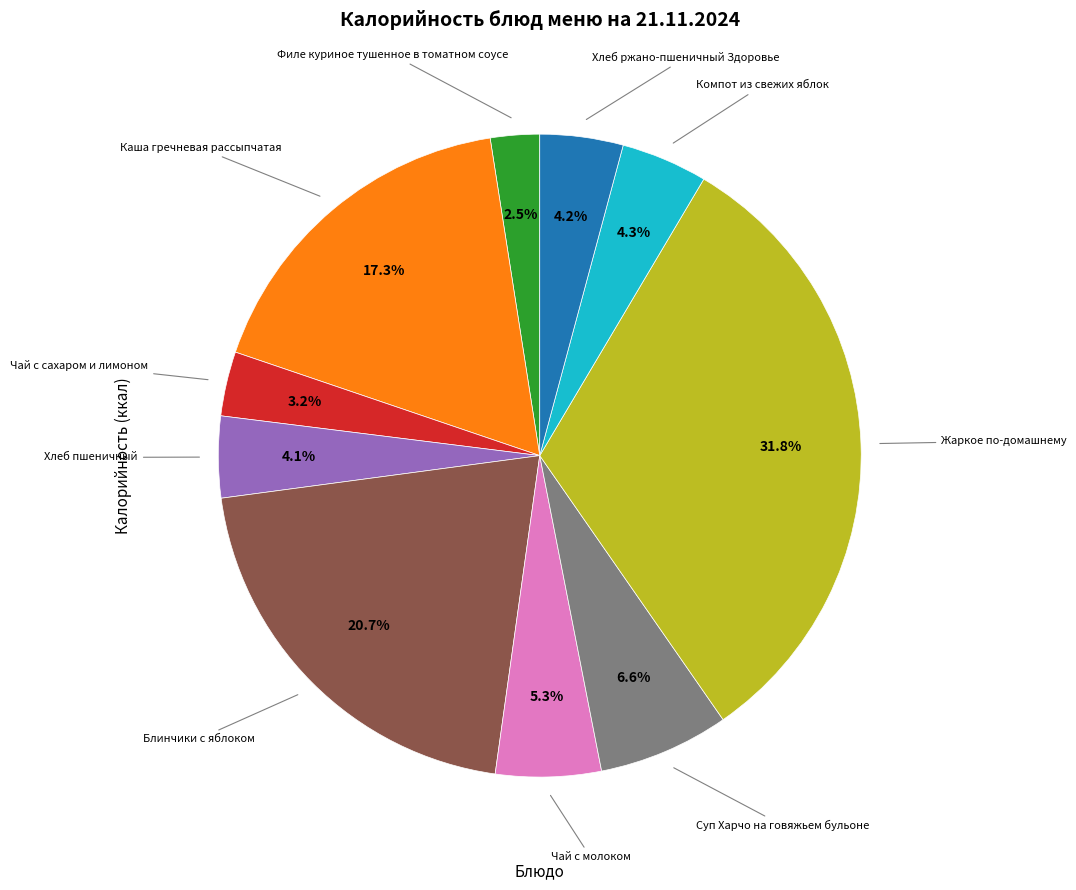

Does any single category account for the majority?

No